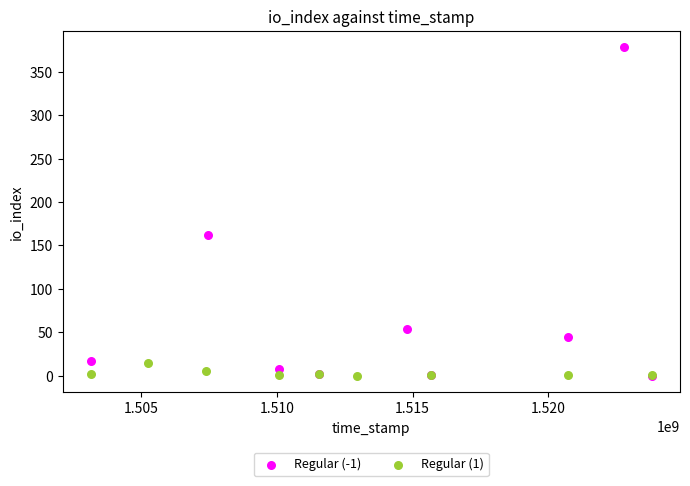

Which series contains the highest Y value?

Regular (-1)